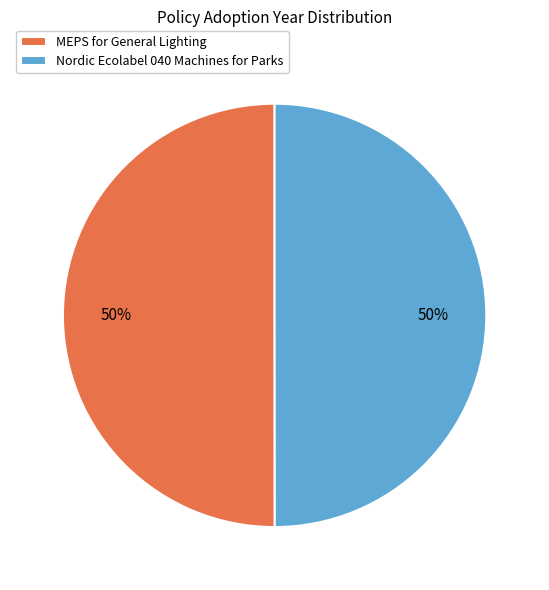

What percentage is the Nordic Ecolabel 040 Machines for Parks slice, to the nearest percent?

50%